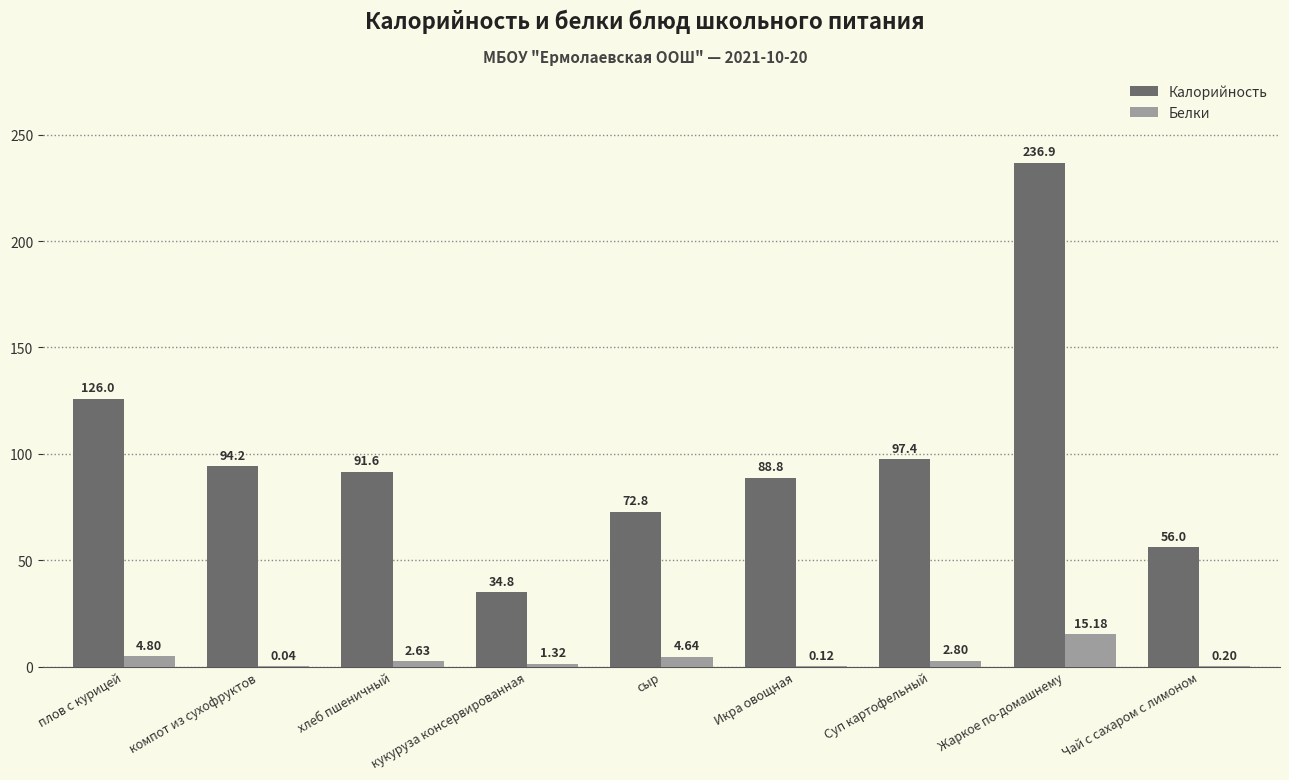

What is the total value across all series at хлеб пшеничный?

94.2